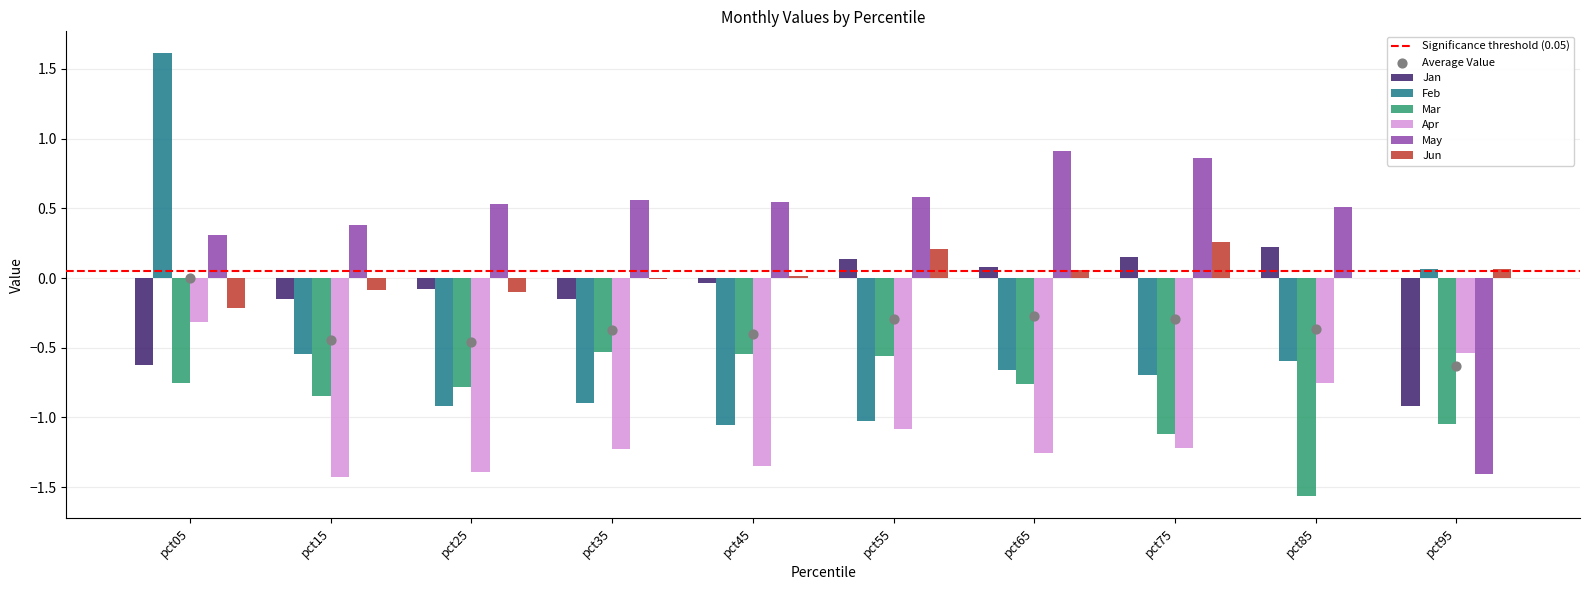

What are all the series names shown in the legend?

Jan, Feb, Mar, Apr, May, Jun